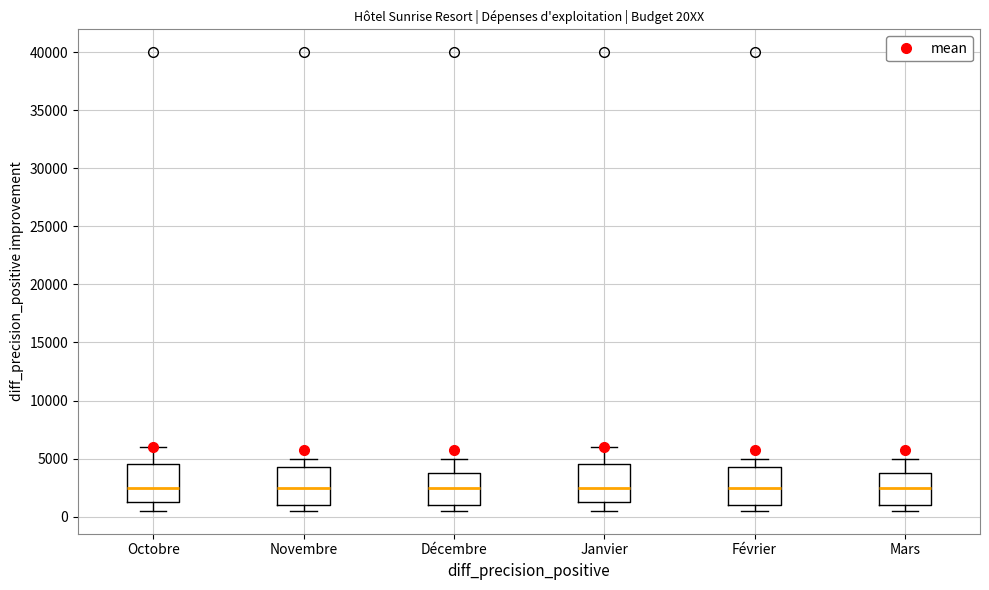

Reading left to right, transcribe this box plot: for each box, give where its median line is, the range the box spans, and where its two whiskers end, as read against the y-axis. The values are not printed on the chart, so give them approximately, as read against the axis.

Octobre: median 2500, box 1500 to 4500, whiskers 500 to 6000
Novembre: median 2500, box 1000 to 4500, whiskers 500 to 5000
Décembre: median 2500, box 1000 to 4000, whiskers 500 to 5000
Janvier: median 2500, box 1500 to 4500, whiskers 500 to 6000
Février: median 2500, box 1000 to 4500, whiskers 500 to 5000
Mars: median 2500, box 1000 to 4000, whiskers 500 to 5000